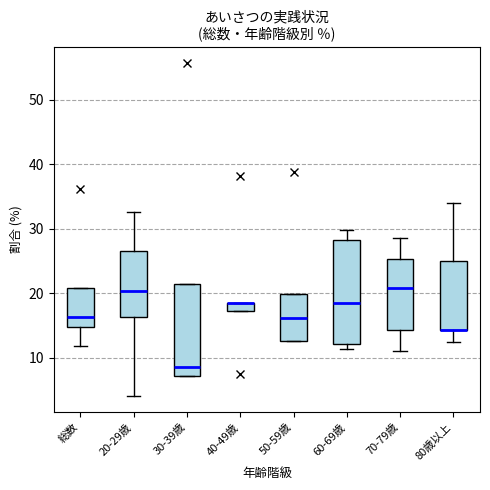

Where does the median line of the box for 30-39歳 sit on the y-axis? The values are not printed on the chart, so give them approximately, as read against the axis.

9